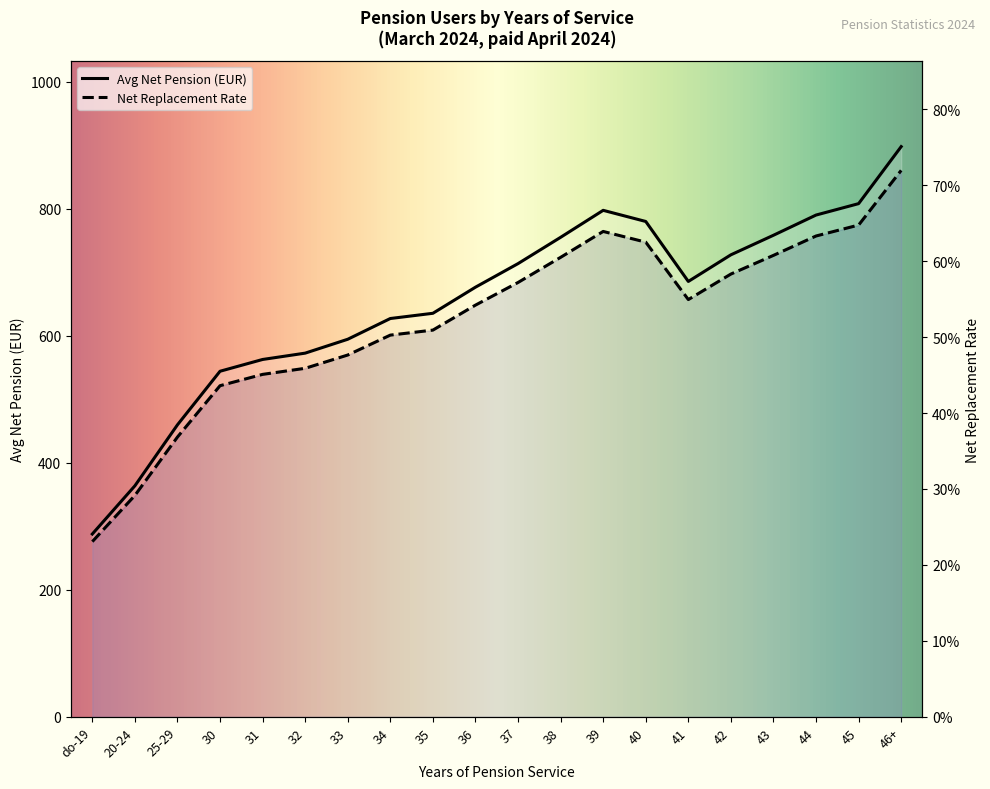

What position from the right is 42?

5